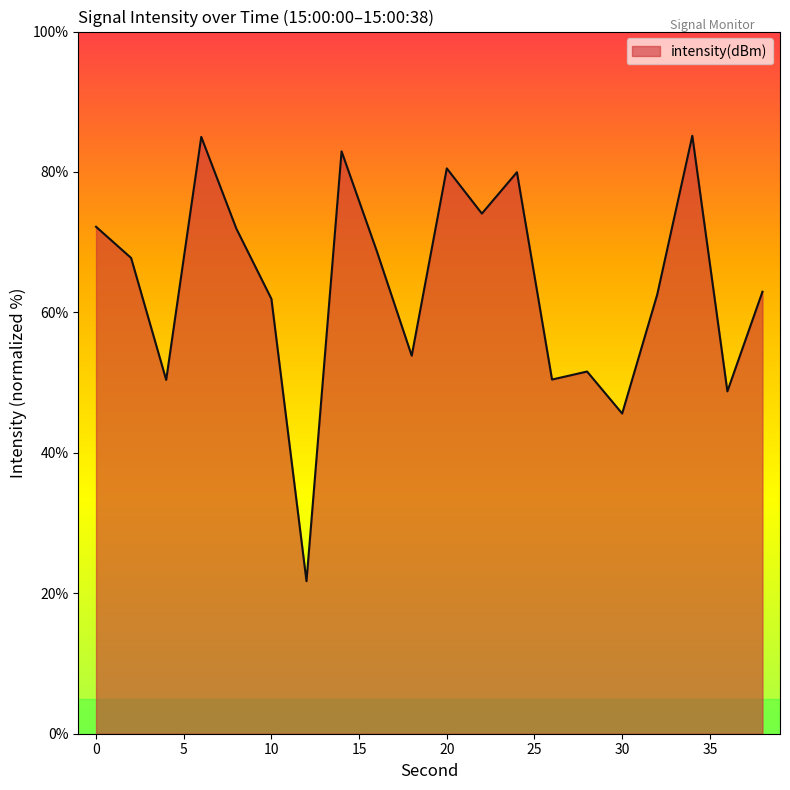

How many series are shown in this chart?

1